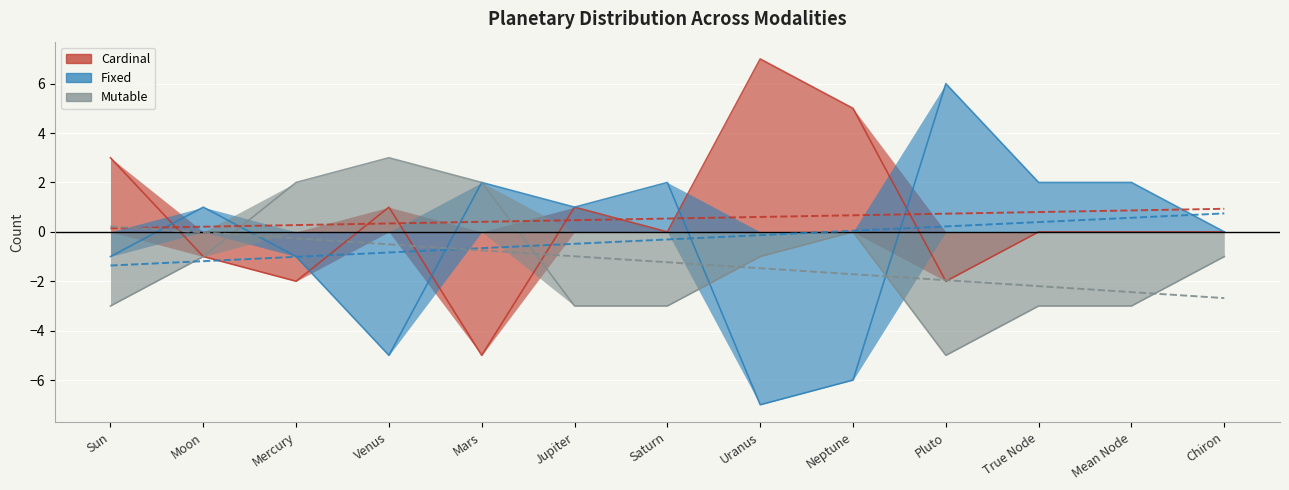

What is the difference between the Fixed values at True Node and Sun?

3